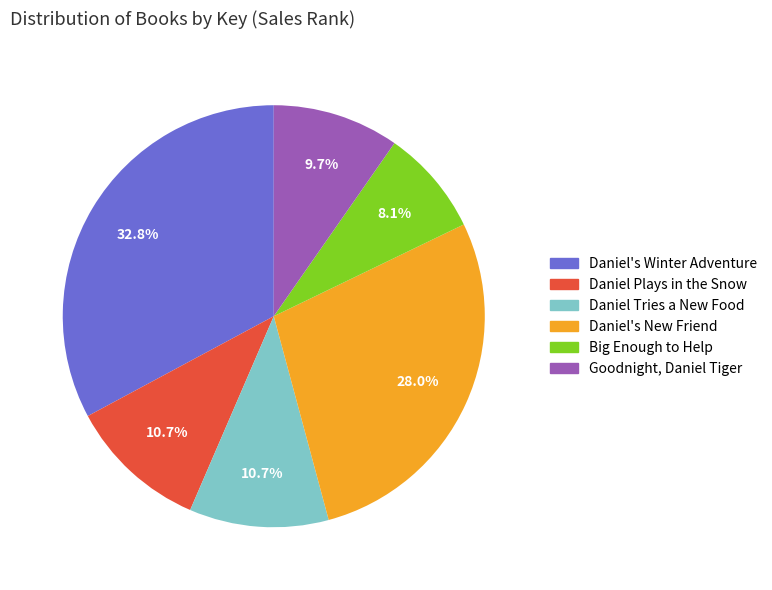

Which category has the smallest portion of the pie?

Big Enough to Help